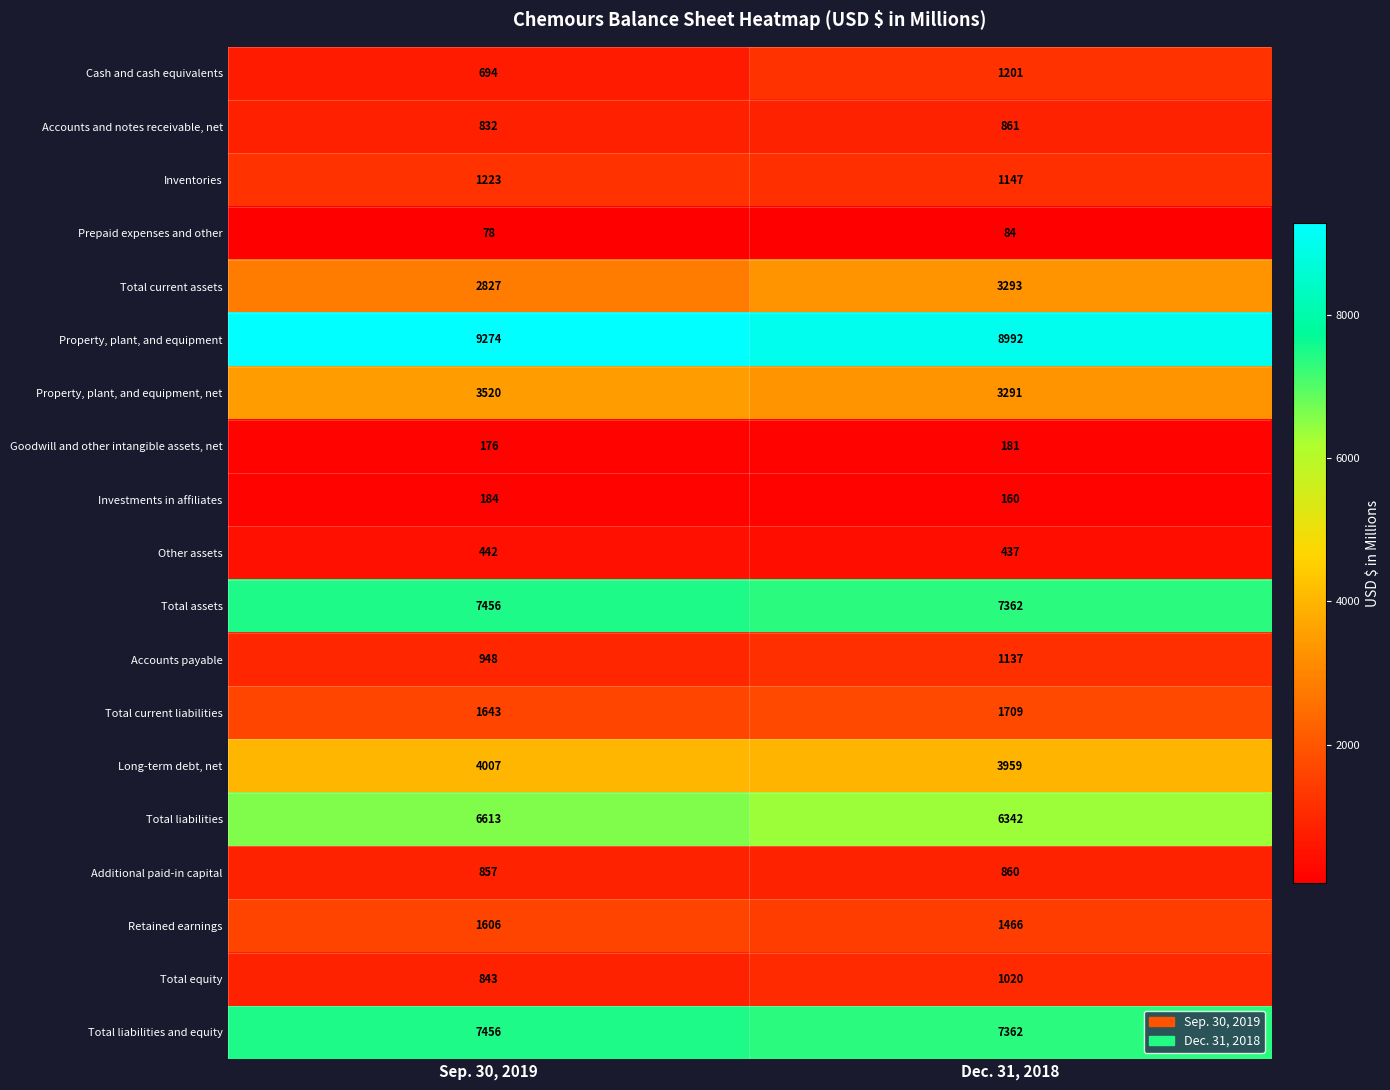

The Cash and cash equivalents series shows 396 at Sep. 30, 2019. True or false?

False